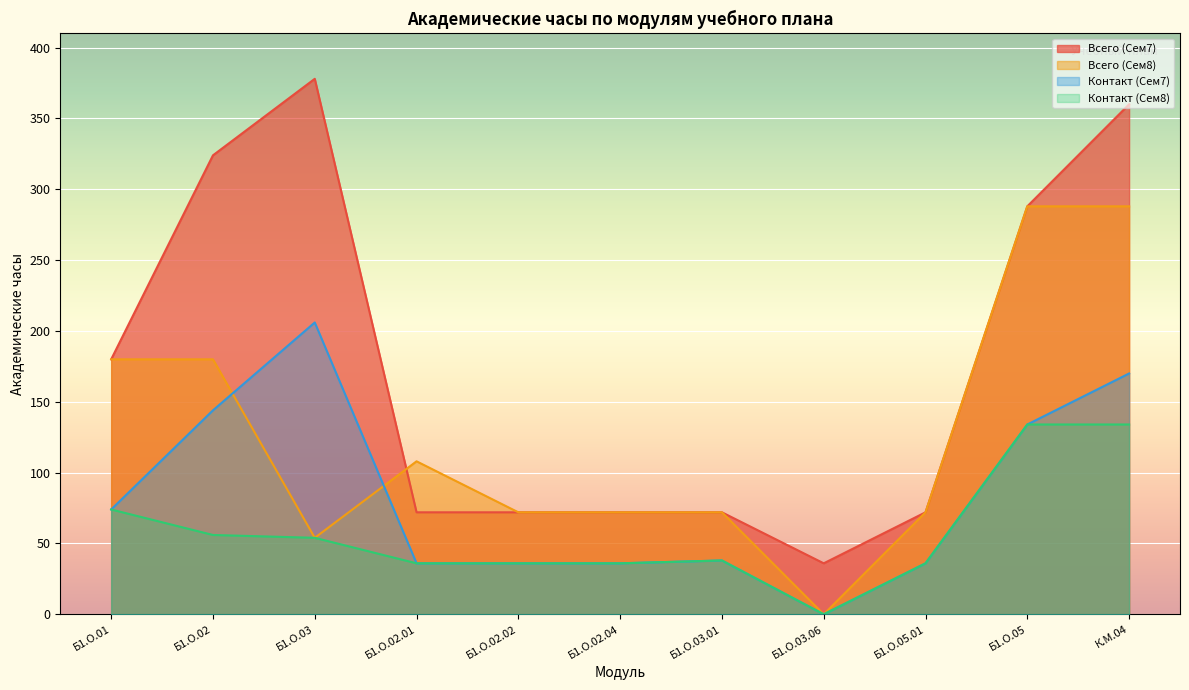

What is the label of the 7th point from the right?

Б1.О.02.02